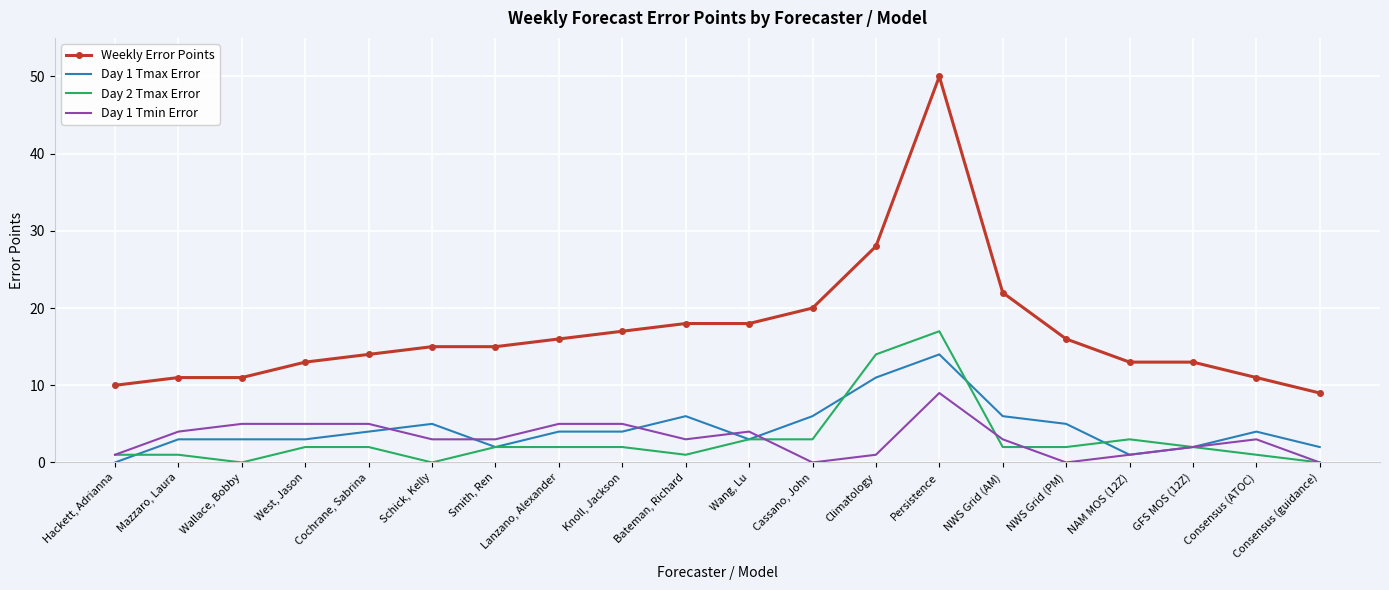

Is it true that Day 1 Tmax Error equals 5 at Hackett, Adrianna?

False